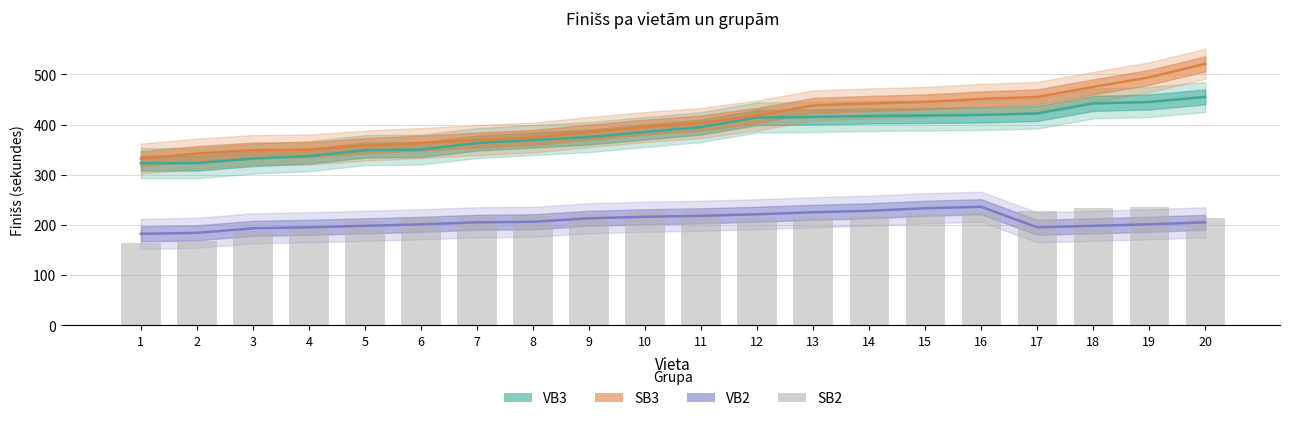

Read the value at 1, to the nearest 5.

165